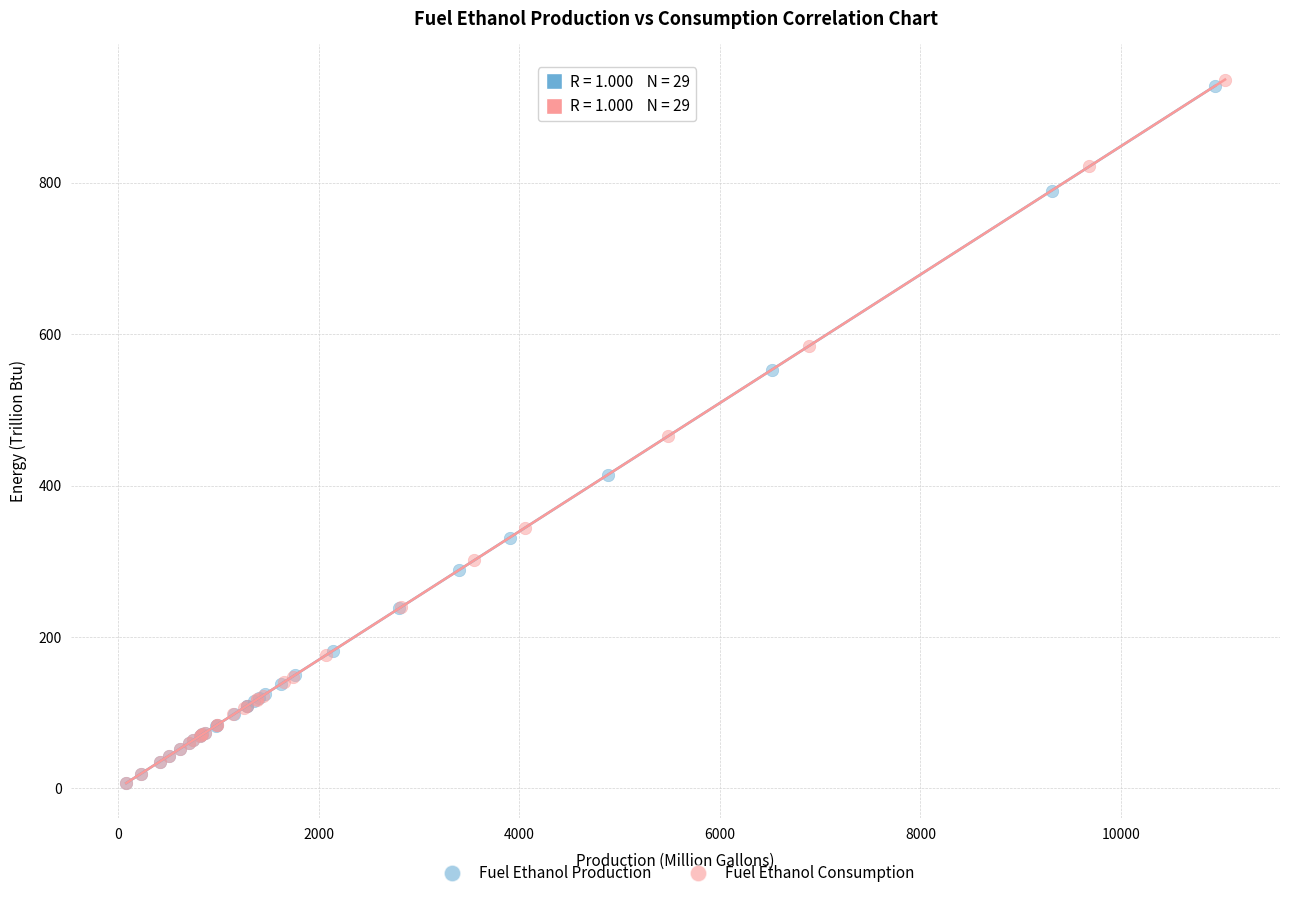

Which series has the widest spread of Y values?

Fuel Ethanol Consumption